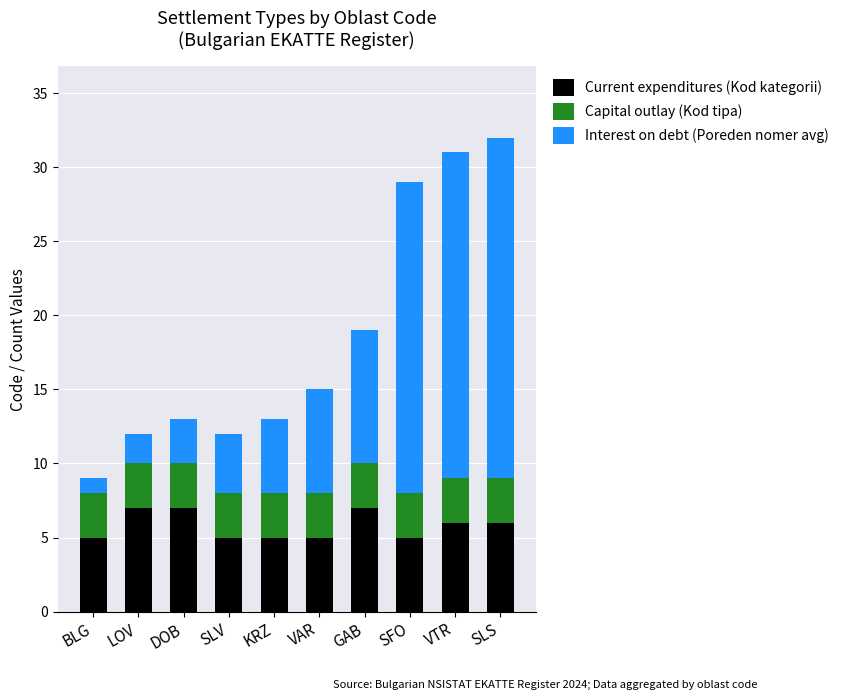

What is the lowest value of the Current expenditures (Kod kategorii) series?

5